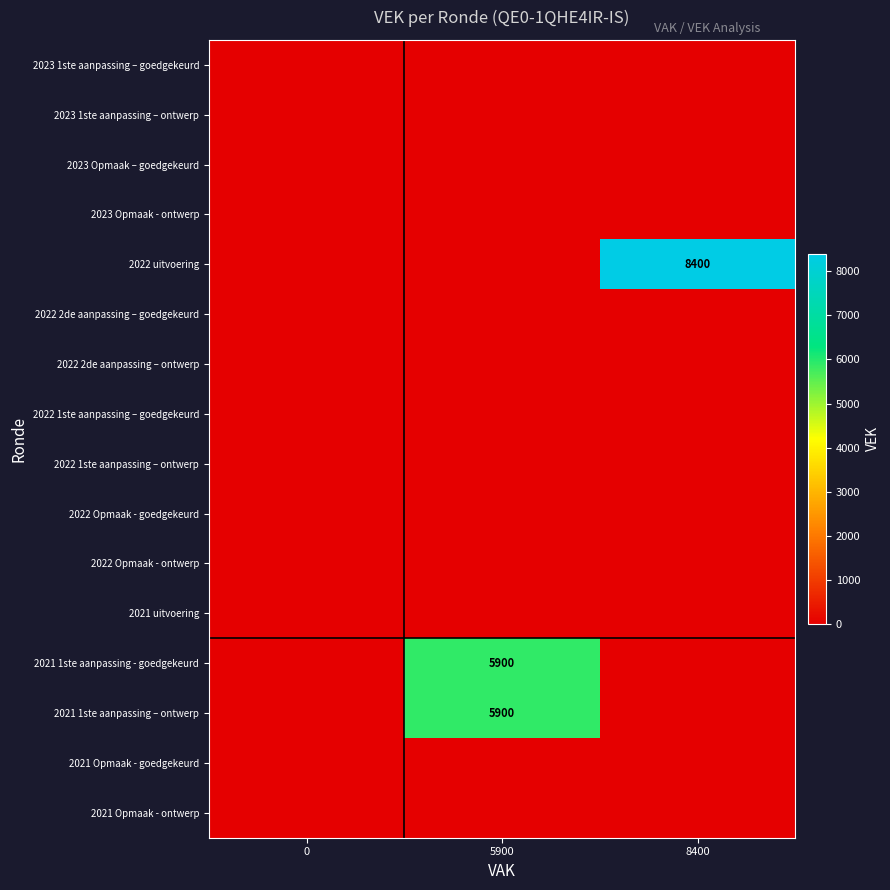

The value of 2022 uitvoering at 8400 is 1921. True or false?

False